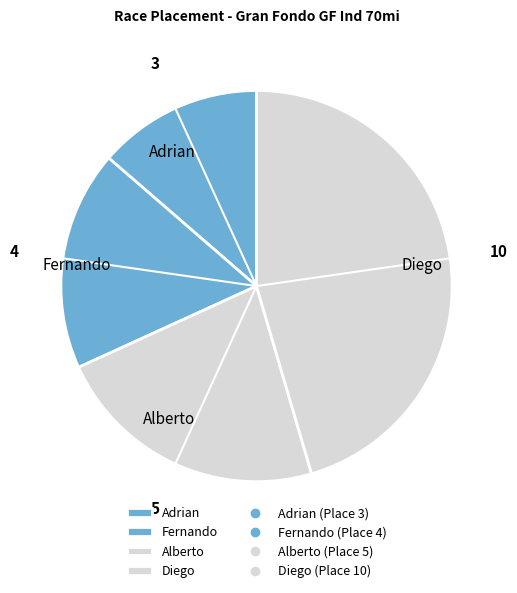

Does Fernando represent more than half of the total?

No